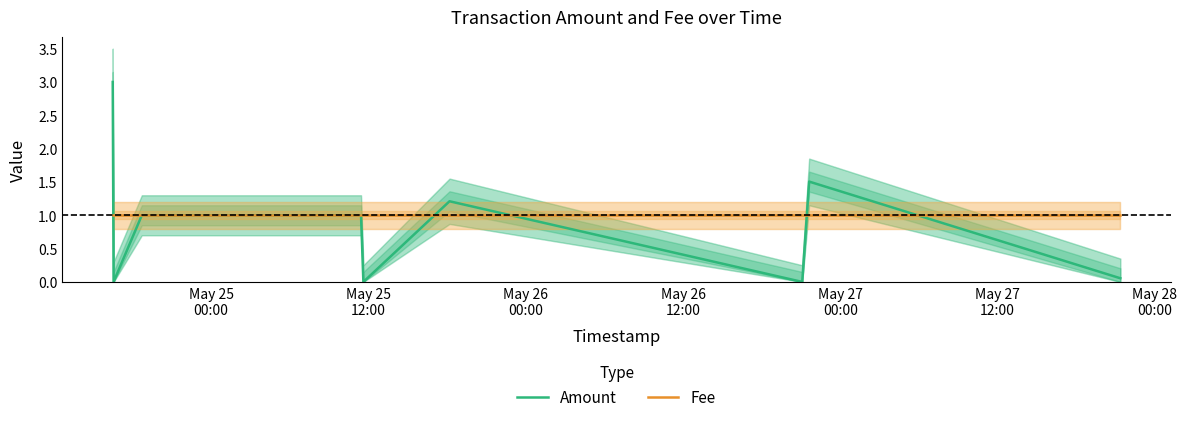

What is the maximum value for Fee?

1.0